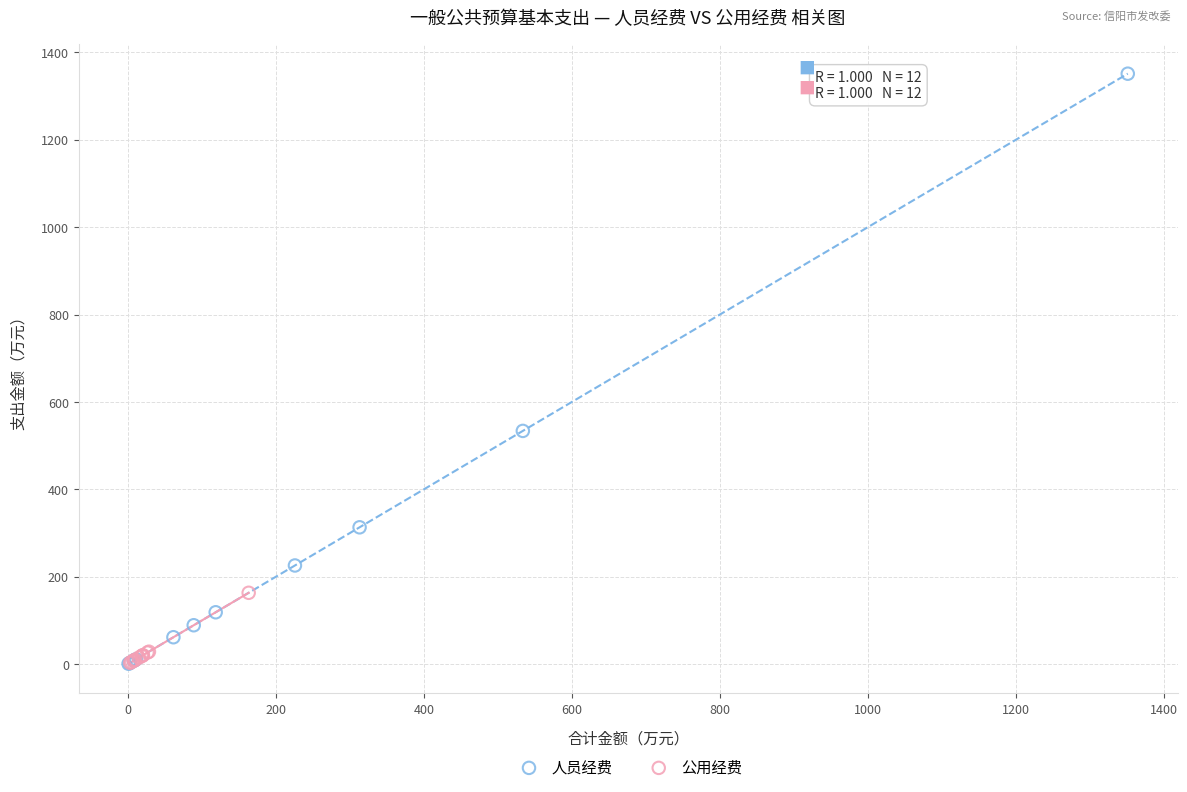

Which series reaches the maximum Y coordinate?

人员经费